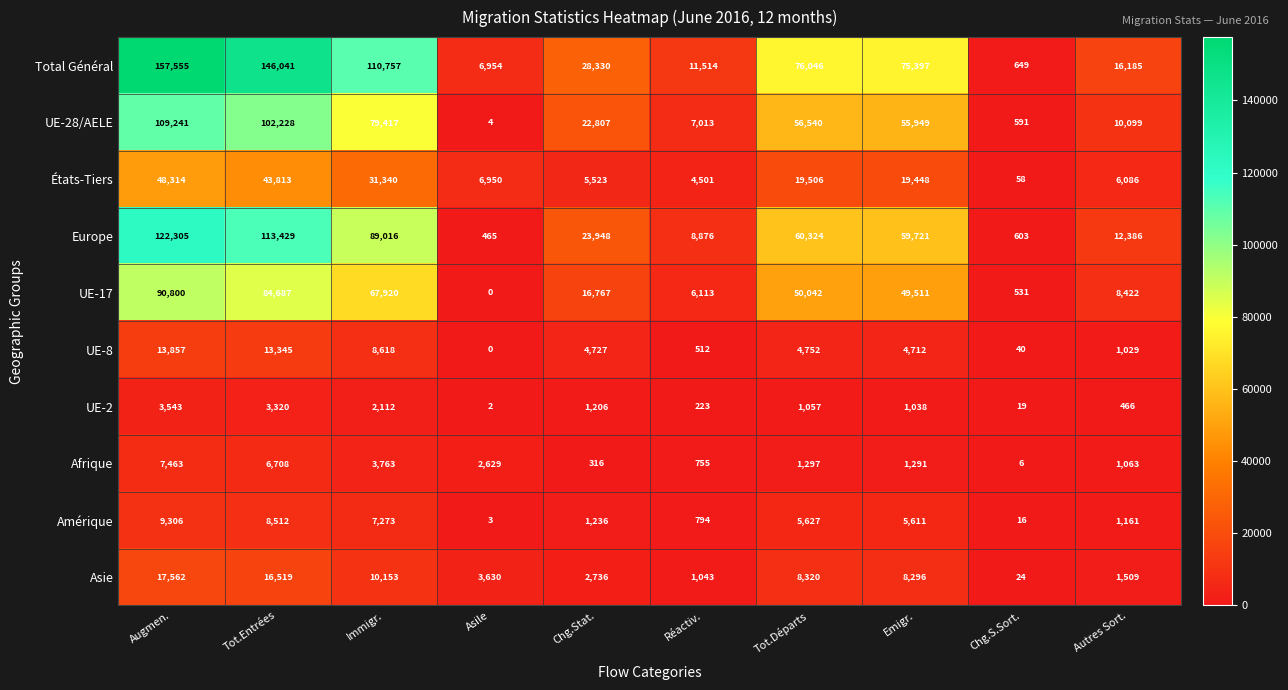

Where is Asie nearest to the value 8793?

Tot.Départs